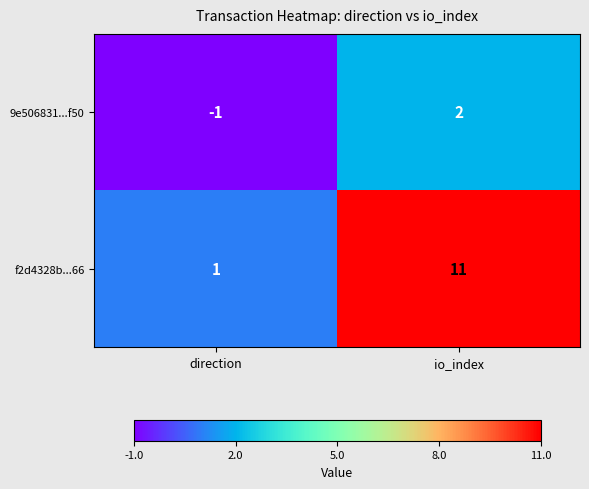

What is the difference between the highest and lowest values at direction?

2